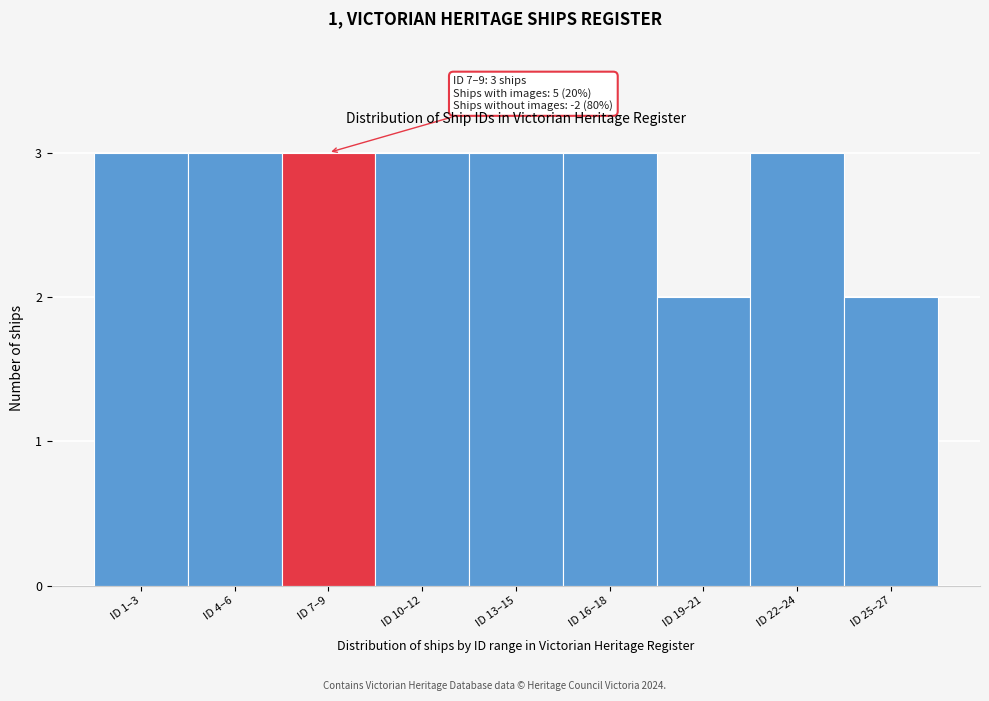

Reading left to right, what are all the values shown in this chart?

3	3	3	3	3	3	2	3	2